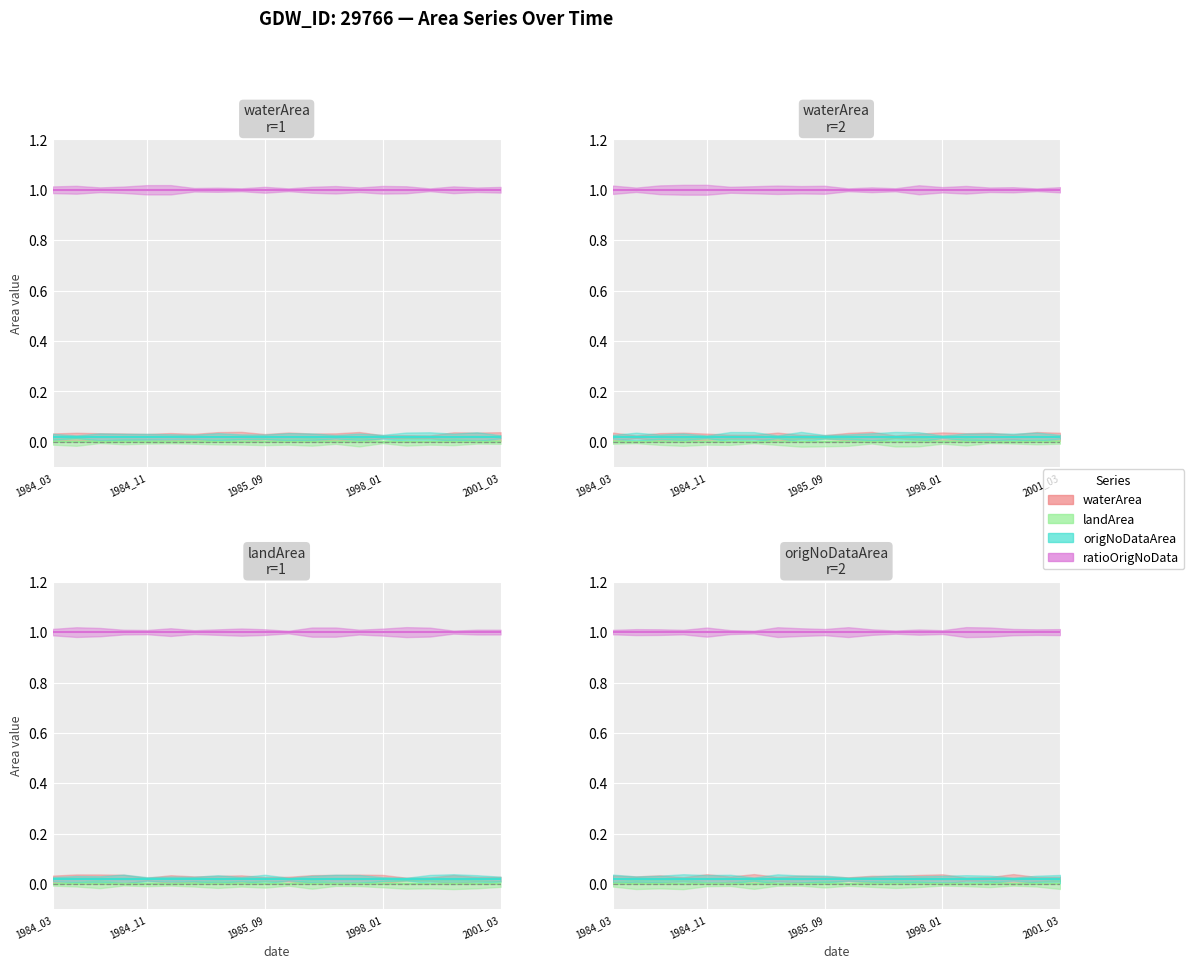

True or false: landArea and origNoDataArea cross at least once.

False